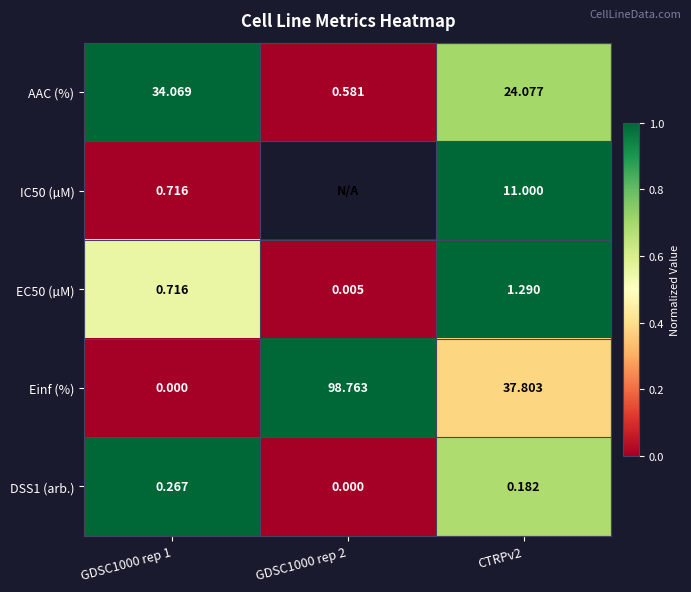

The value of Einf (%) at GDSC1000 rep 1 is 0.0. True or false?

True